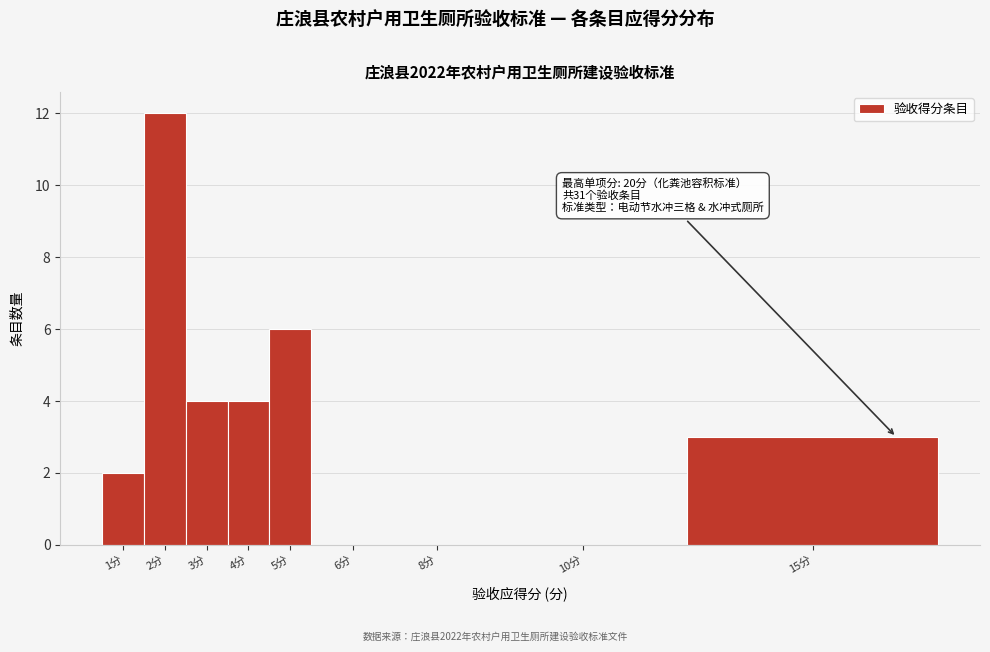

Reading right to left, list all the values displayed in this chart.

15分=3	10分=0	8分=0	6分=0	5分=6	4分=4	3分=4	2分=12	1分=2